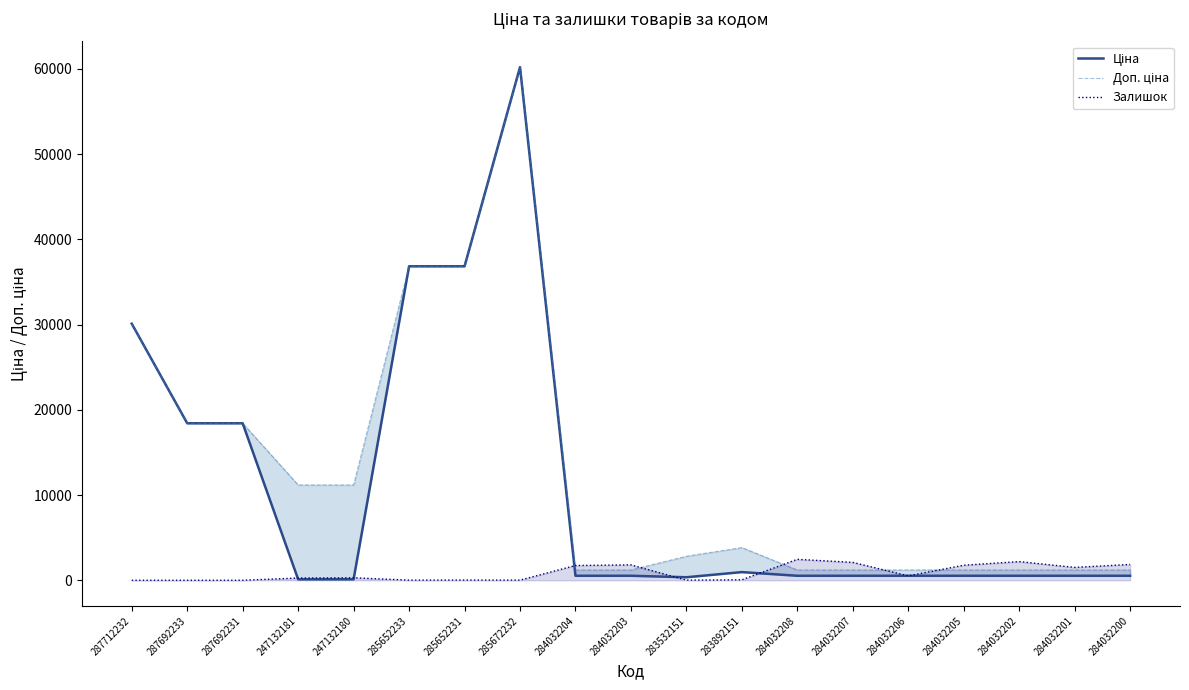

Which label corresponds to the largest value in the chart?

285672232